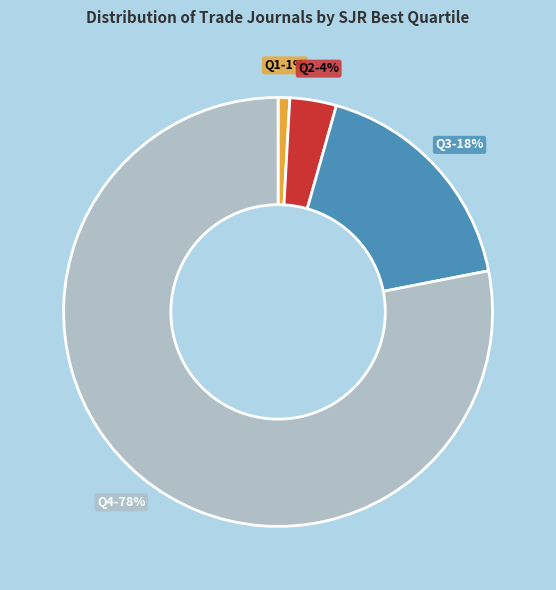

To the nearest percent, what portion does Q1 represent?

1%